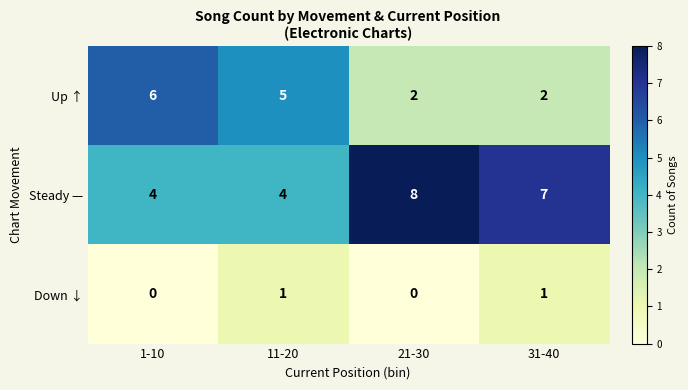

Where is Up ↑ nearest to the value 4?

11-20